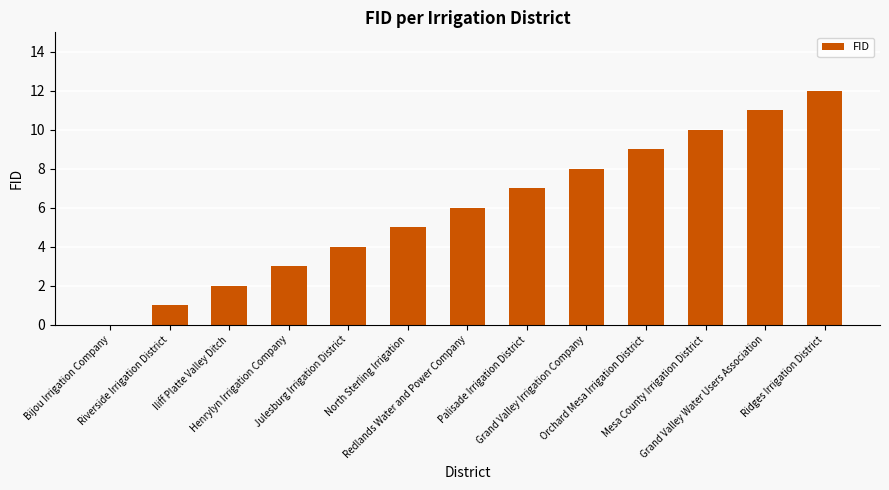

Reading left to right, extract all data points from this chart.

0	1	2	3	4	5	6	7	8	9	10	11	12